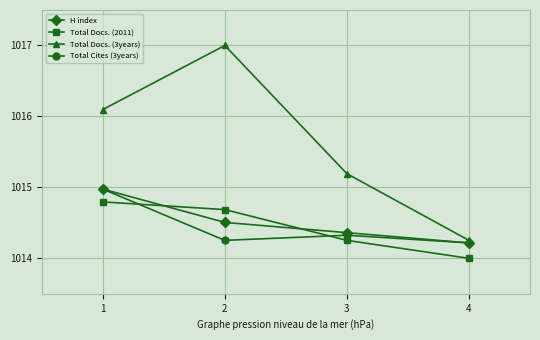

At which category is the sum across all series the highest?

1